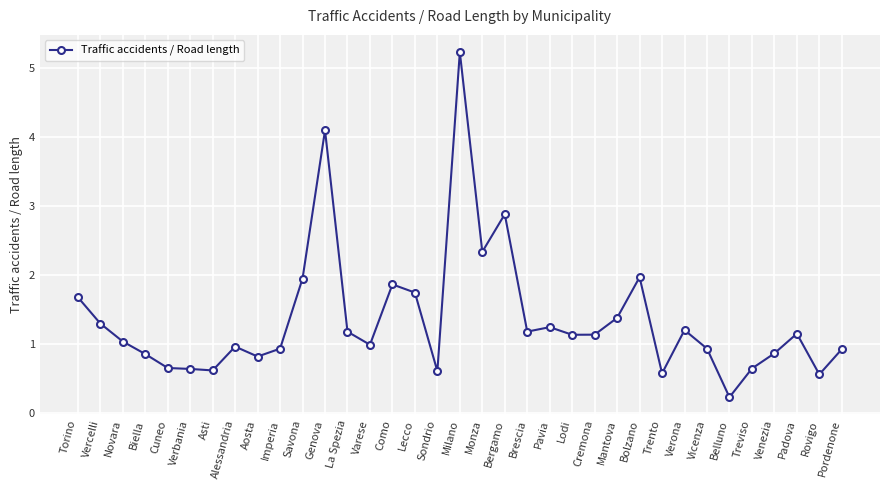

Is it true that the value at Cuneo is 0.7?

True